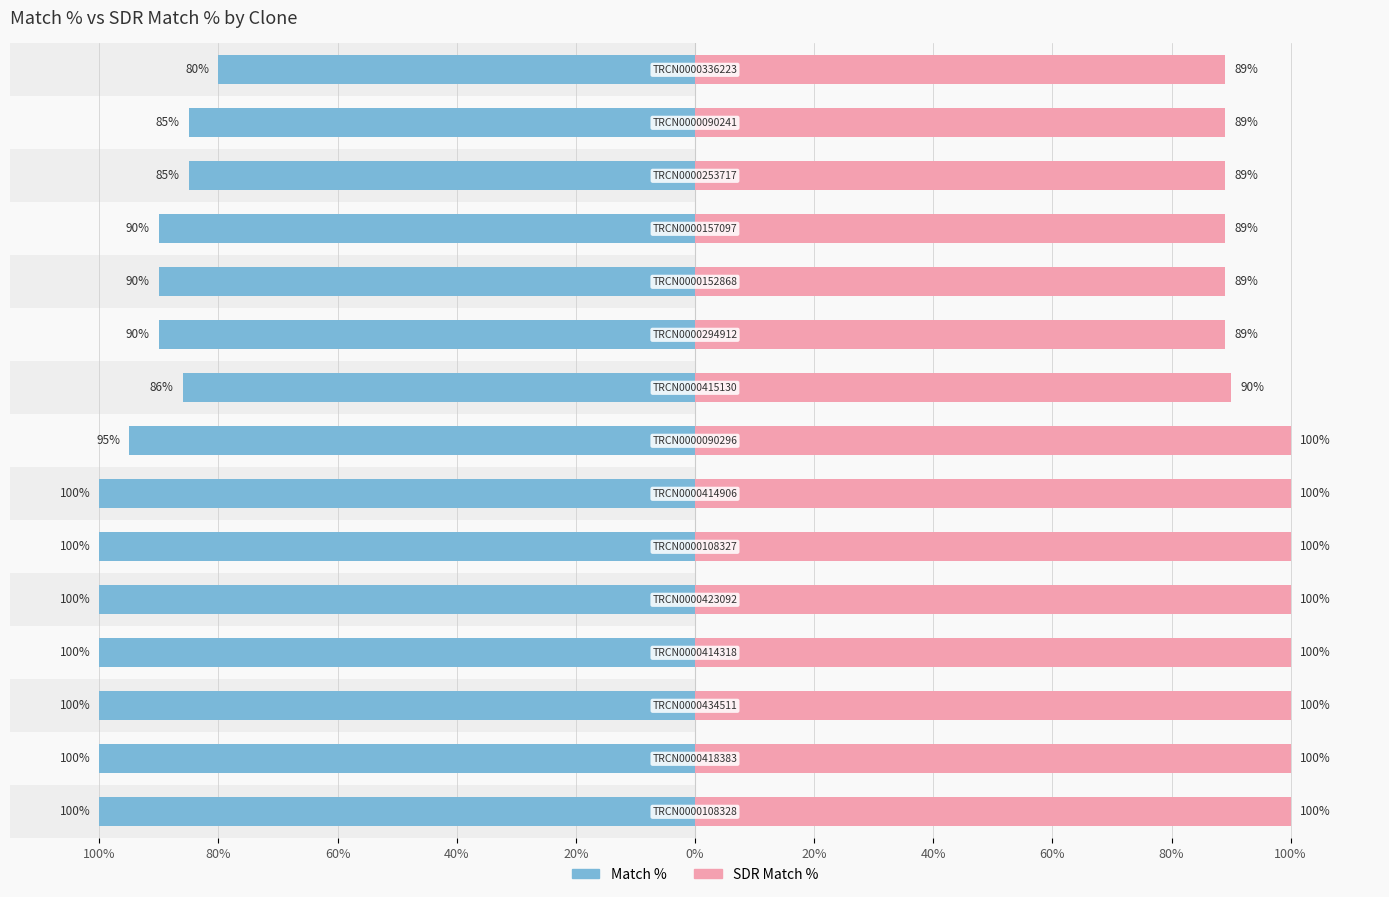

Reading left to right, transcribe all the data shown in this chart.

Match %: -100	-100	-100	-100	-100	-100	-100	-95	-86	-90	-90	-90	-85	-85	-80
SDR Match %: 100	100	100	100	100	100	100	100	90	89	89	89	89	89	89